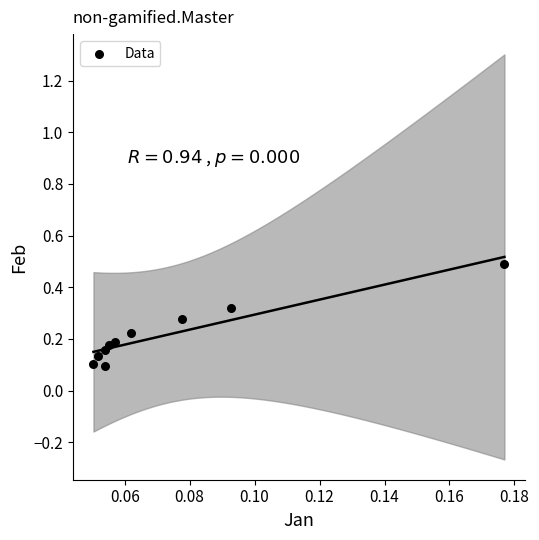

What is the range of Y values (max minus min)?

0.4